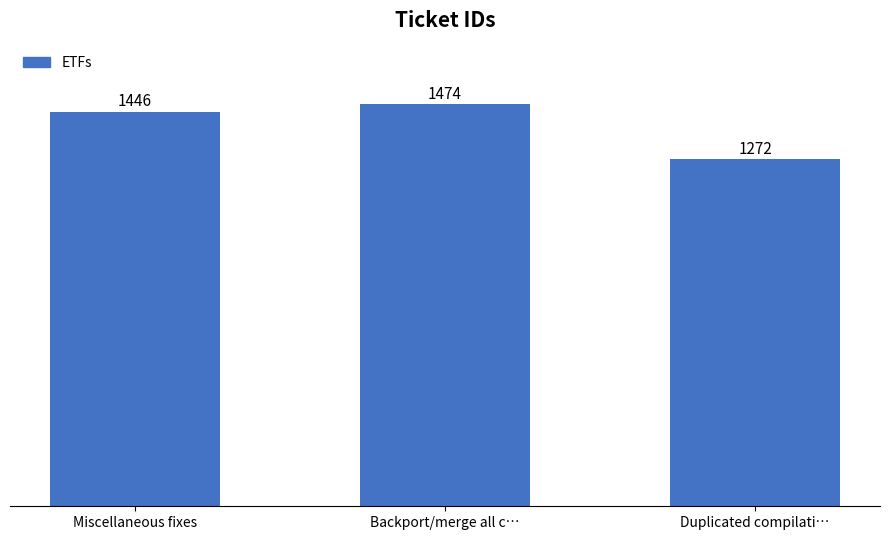

How many categories are shown in the chart?

3